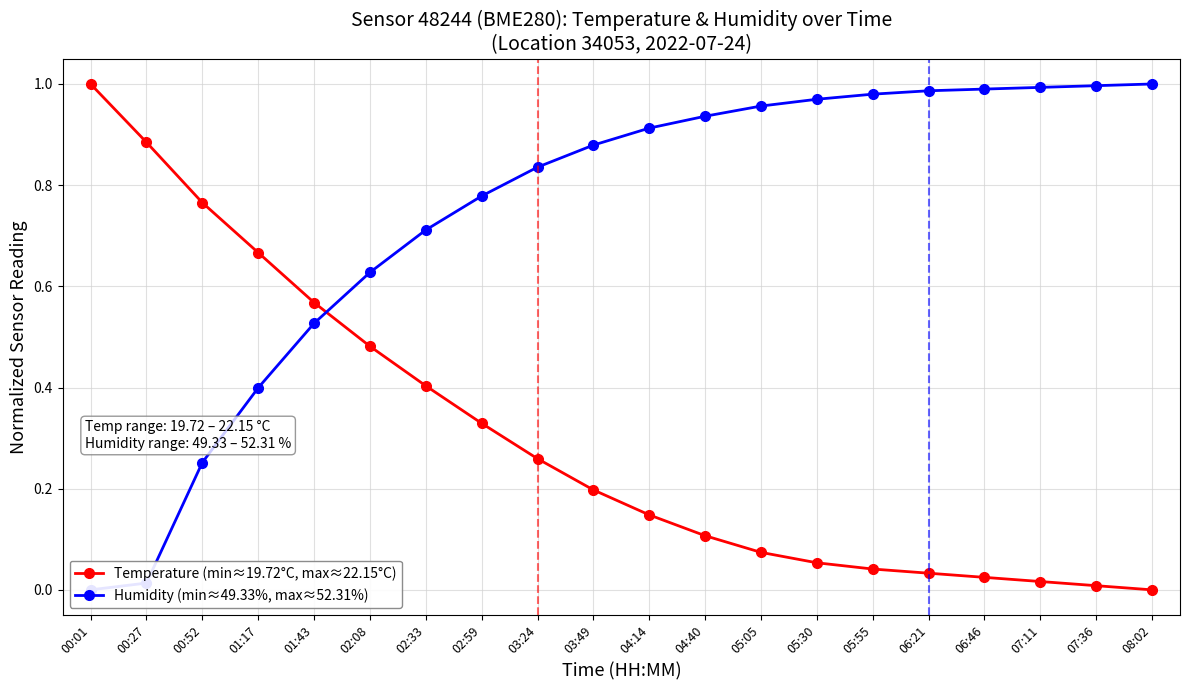

What is the difference between the maximum and minimum values in the Humidity (min≈49.33%, max≈52.31%) series?

1.0